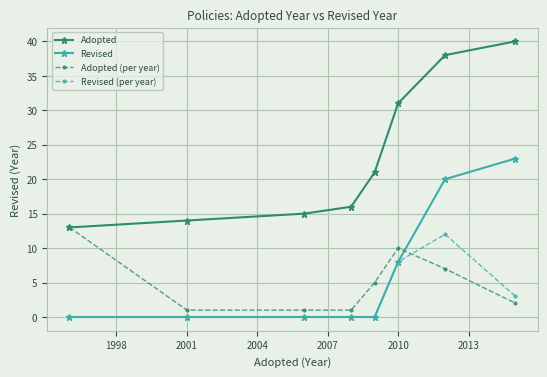

Count the number of data series in this chart.

4